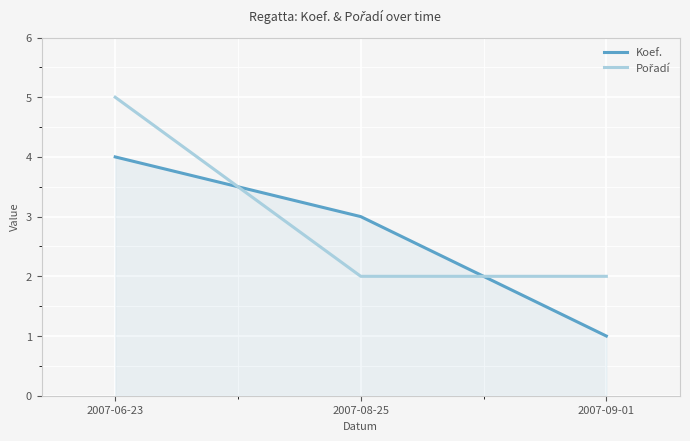

What is the average value of the Koef. series?

3